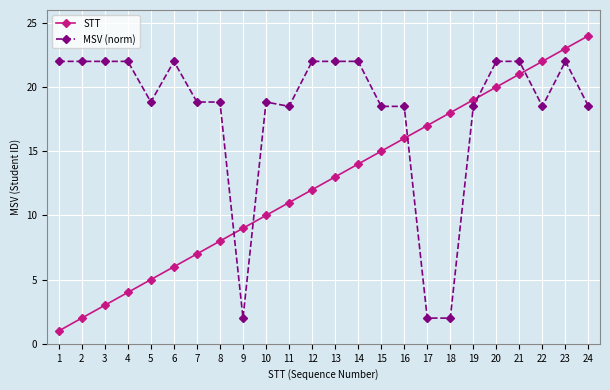

What is the total value across all series at 11?

29.5